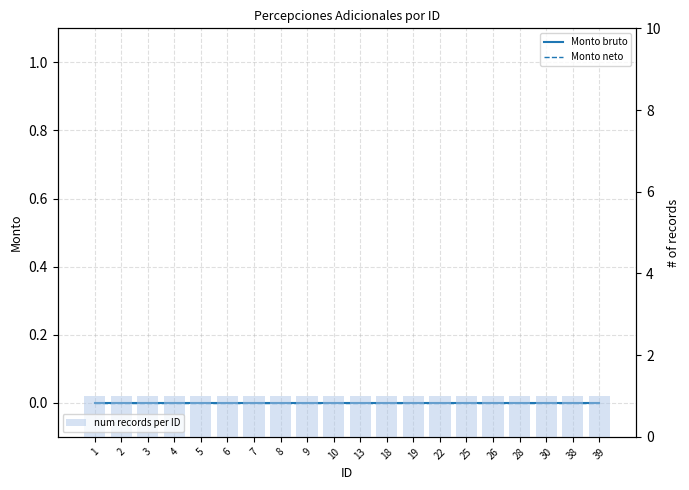

List the series in order of their peak value, highest first.

num records per ID, Monto bruto, Monto neto